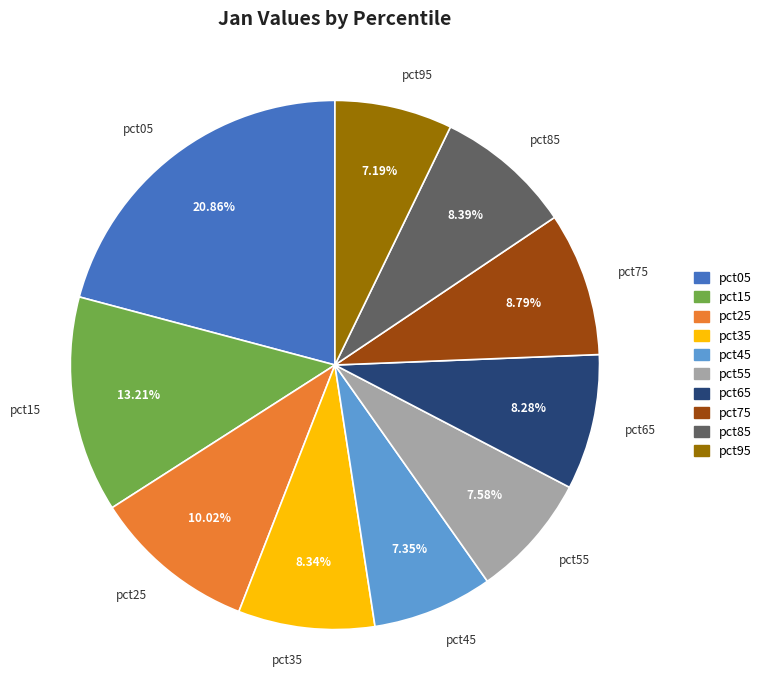

Is there a majority slice in this chart?

No